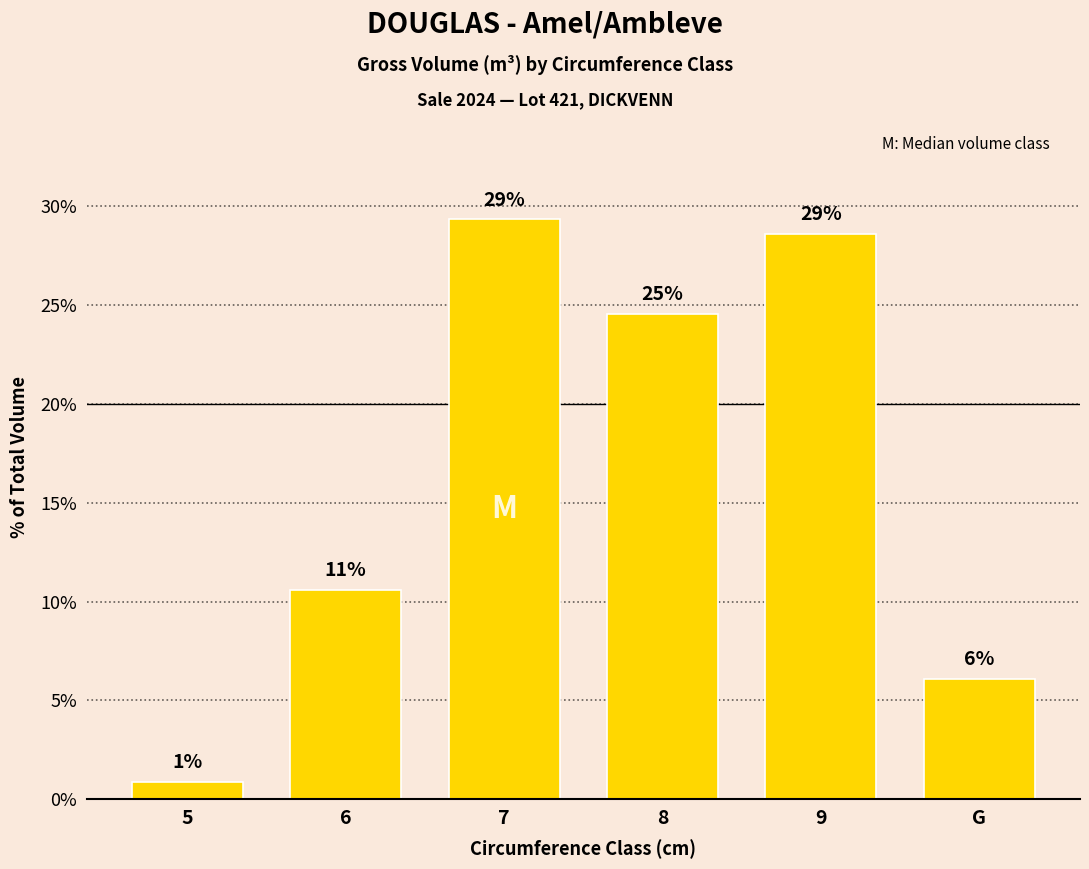

What is the minimum value shown in the chart?

0.9